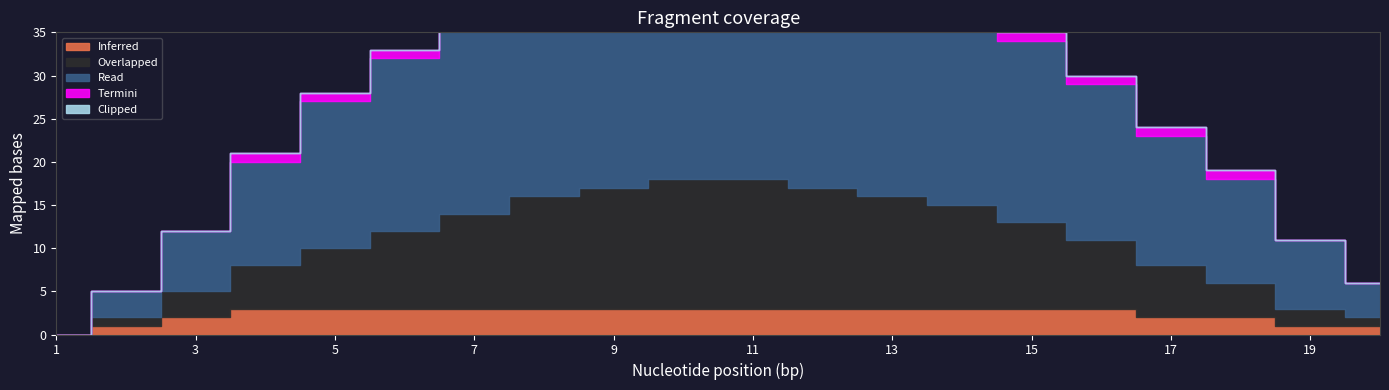

Count the number of categories in the chart.

20